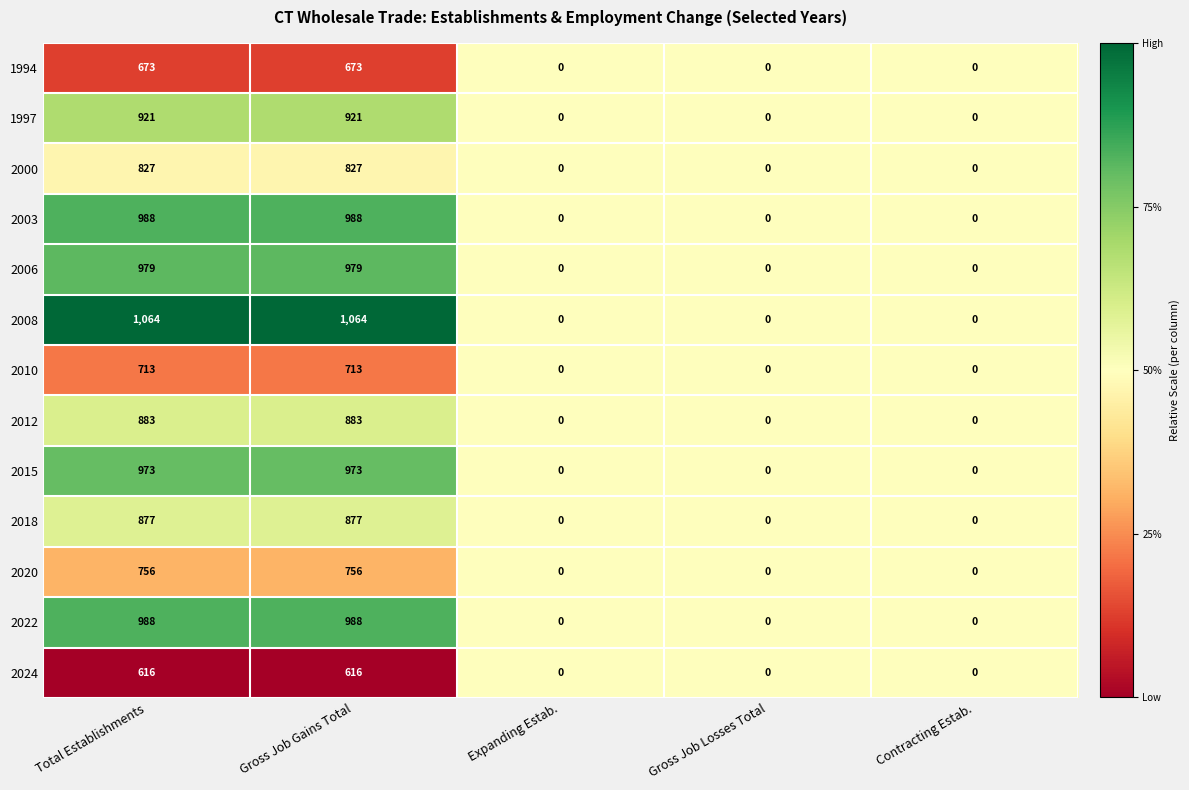

Which series changed the most between Gross Job Gains Total and Gross Job Losses Total?

2008